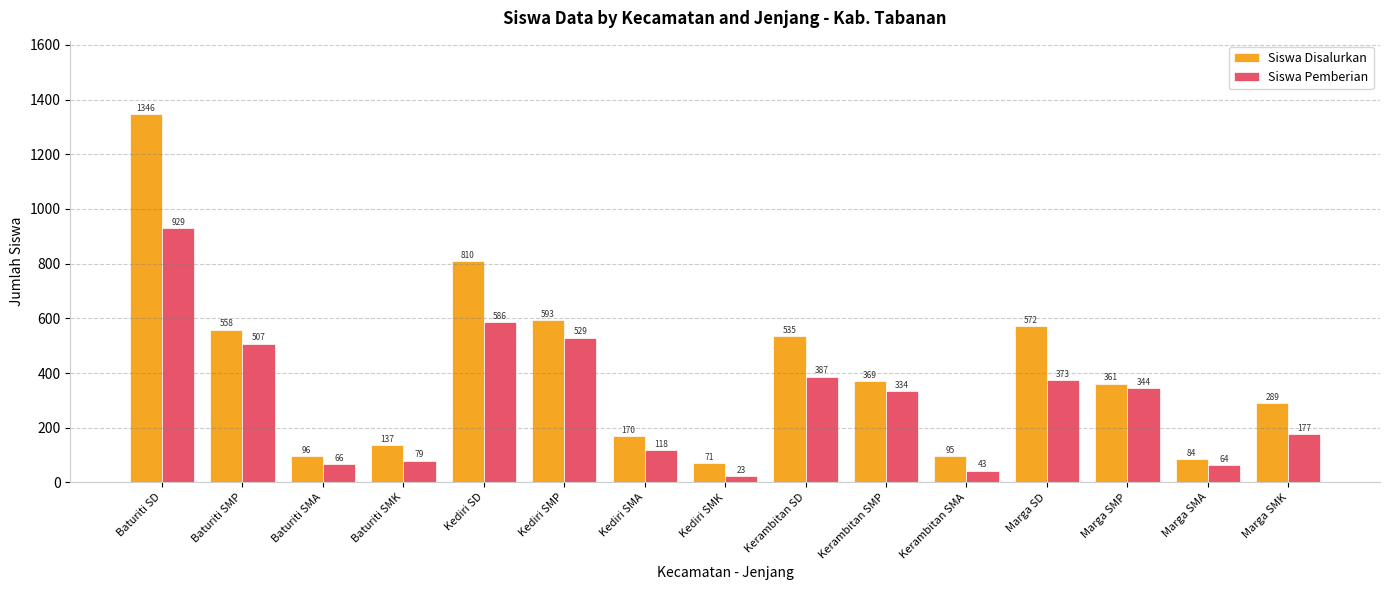

Which label corresponds to the smallest value in the chart?

Kediri SMK